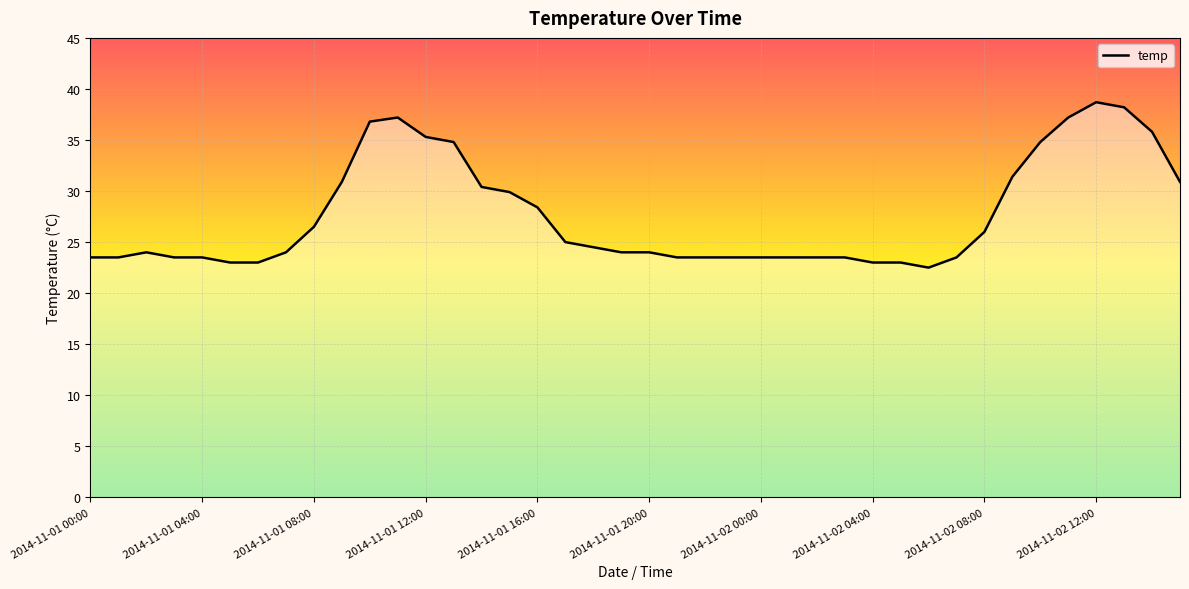

What is the difference between the maximum and minimum values?

16.2